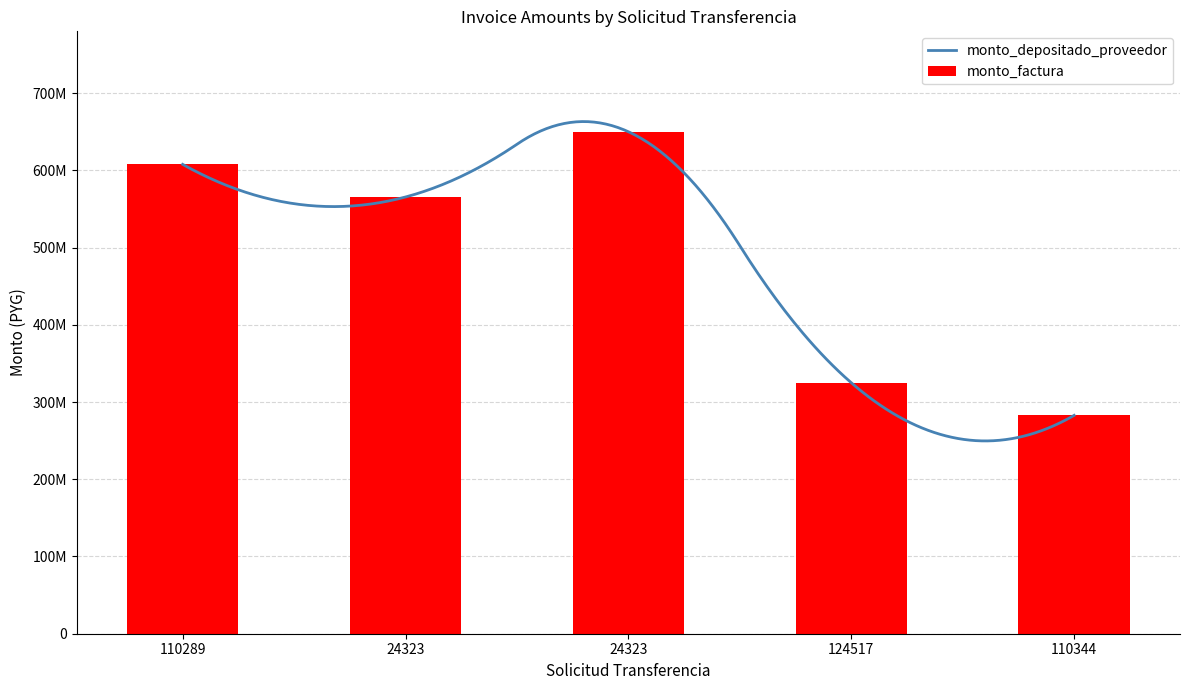

What is the difference between the maximum and minimum values?

367250000